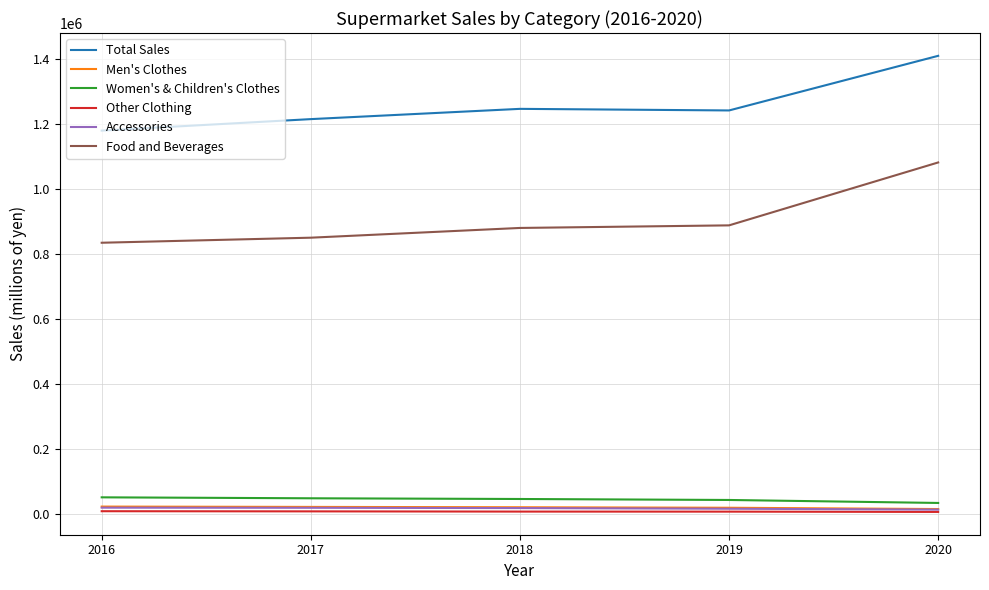

Which series has the largest total across all categories?

Total Sales